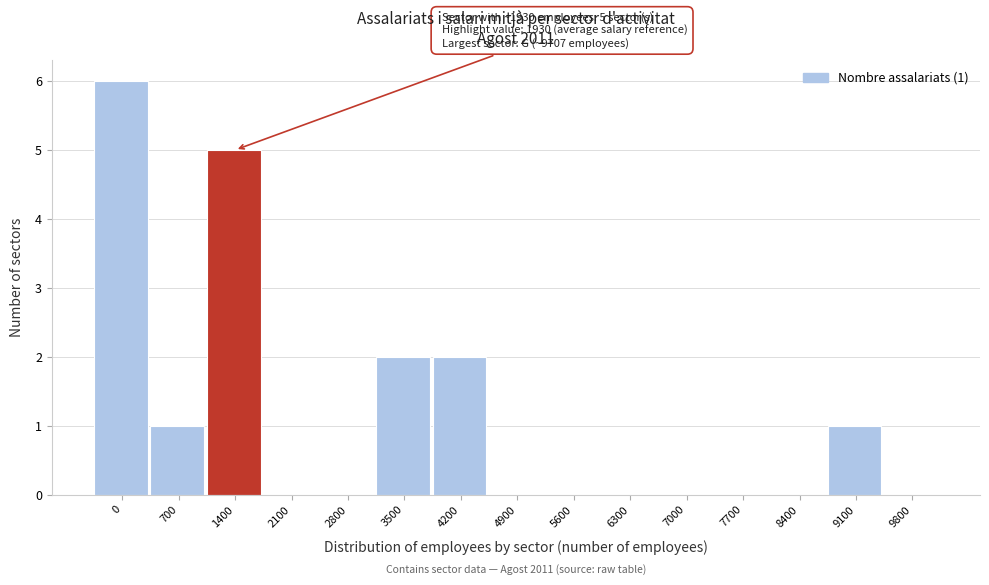

Reading left to right, what are all the values shown in this chart?

0=6	700=1	1400=5	2100=0	2800=0	3500=2	4200=2	4900=0	5600=0	6300=0	7000=0	7700=0	8400=0	9100=1	9800=0